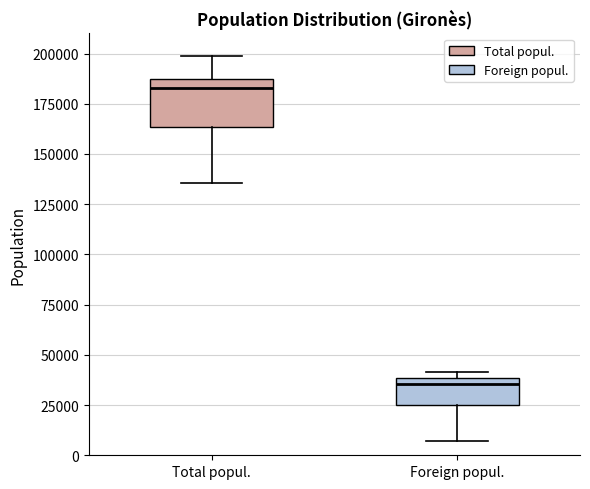

Where is the lower edge of the box for Foreign popul. on the y-axis? The values are not printed on the chart, so give them approximately, as read against the axis.

25000